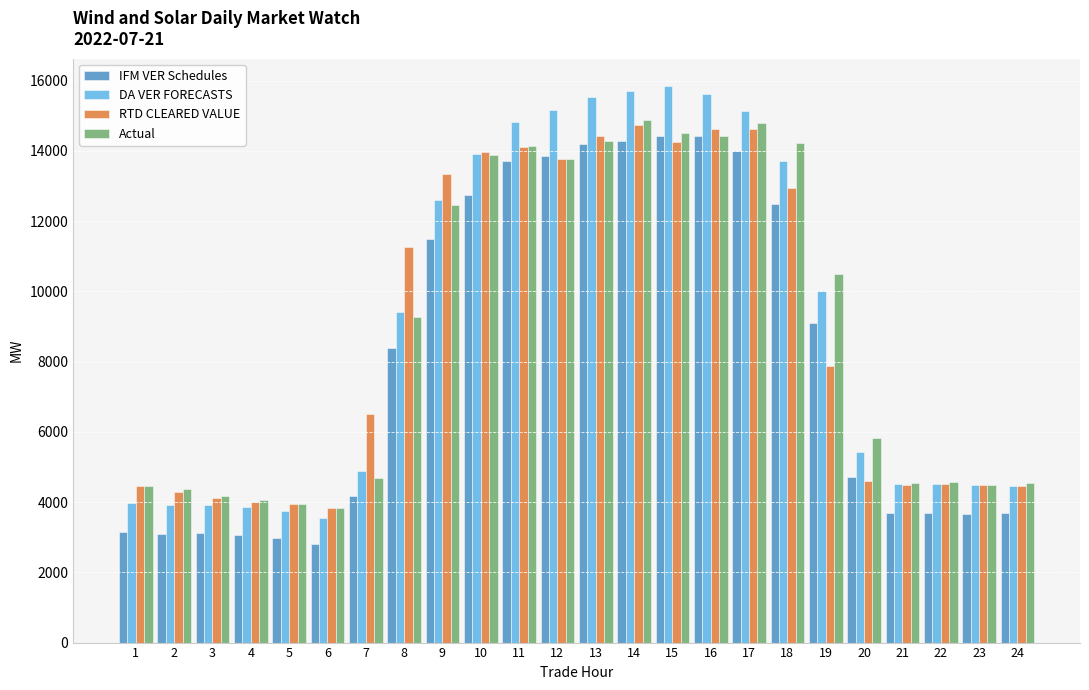

Which series changed the most between 9 and 22?

RTD CLEARED VALUE